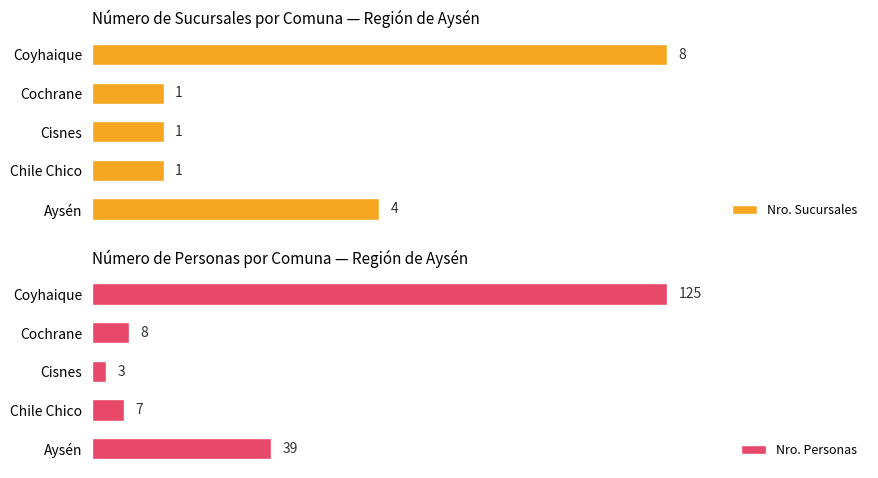

What is the maximum value shown in the chart?

125